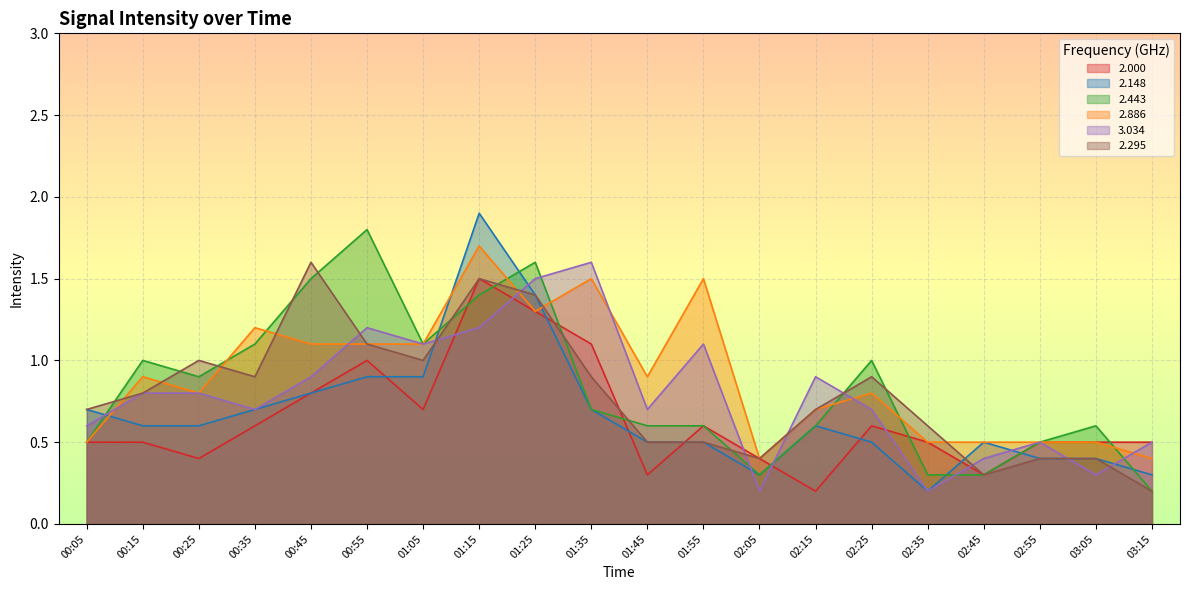

In 3.034, how many points are lower than both neighbors (excluding endpoints)?

6